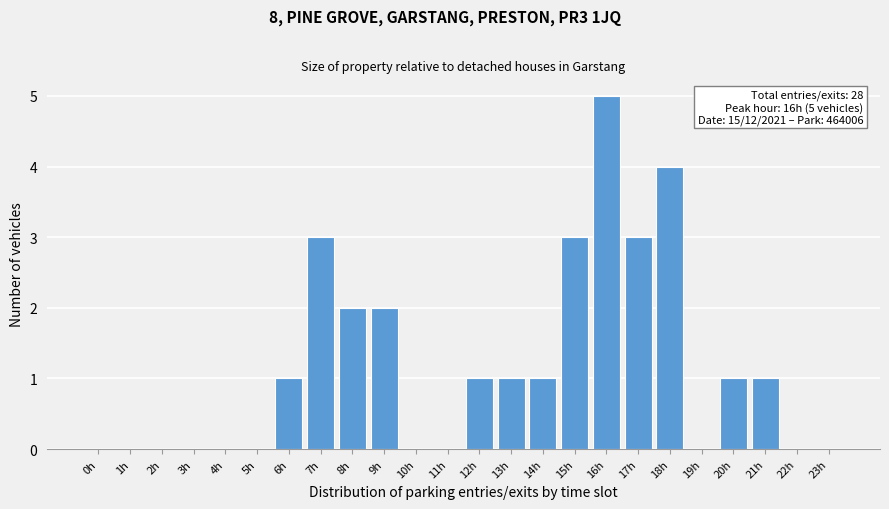

Reading left to right, transcribe all the data shown in this chart.

0h=0	1h=0	2h=0	3h=0	4h=0	5h=0	6h=1	7h=3	8h=2	9h=2	10h=0	11h=0	12h=1	13h=1	14h=1	15h=3	16h=5	17h=3	18h=4	19h=0	20h=1	21h=1	22h=0	23h=0